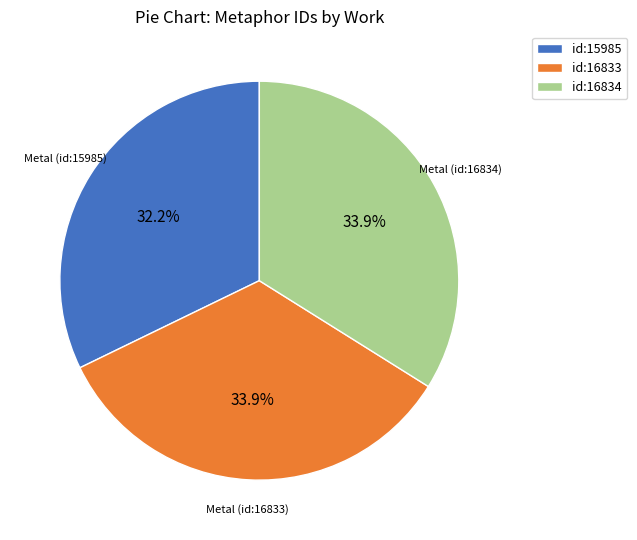

Approximately how many times larger is the value at id:15985 compared to id:16834?

0.9